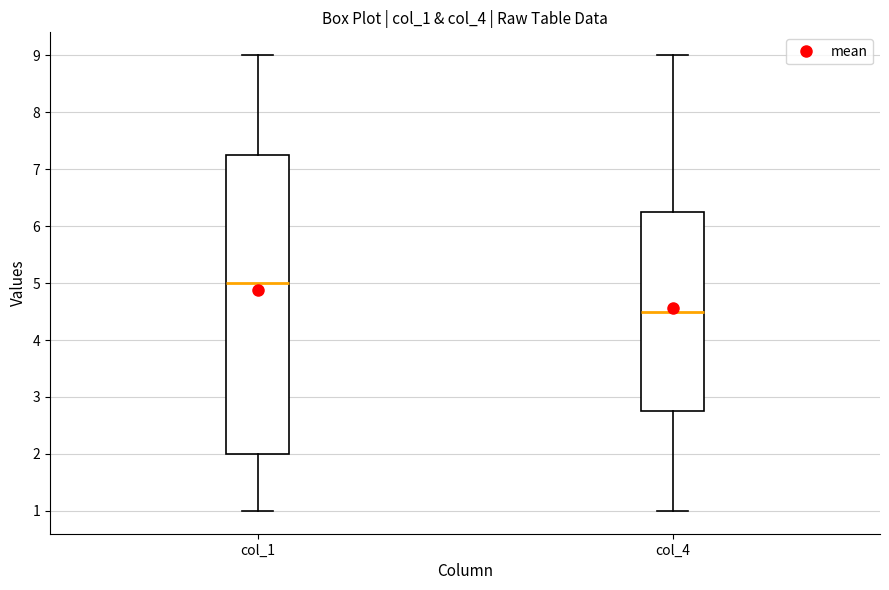

Reading left to right, transcribe this box plot: for each box, give where its median line is, the range the box spans, and where its two whiskers end, as read against the y-axis. The values are not printed on the chart, so give them approximately, as read against the axis.

col_1: median 5.0, box 2.0 to 7.3, whiskers 1.0 to 9.0
col_4: median 4.5, box 2.8 to 6.3, whiskers 1.0 to 9.0